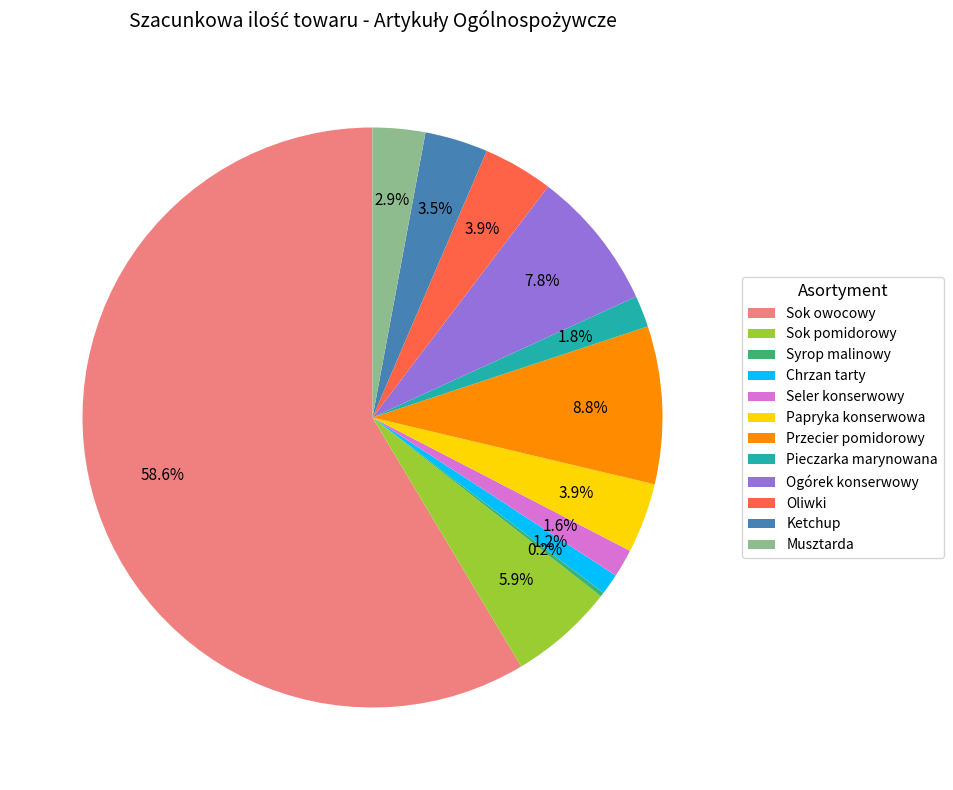

Does any single category account for the majority?

Yes